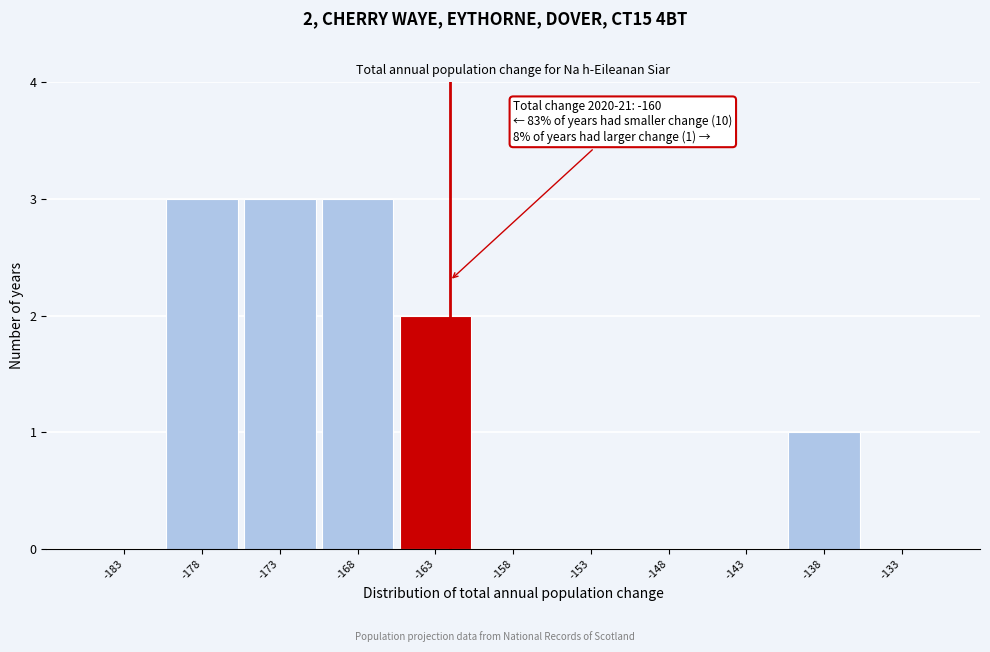

Reading left to right, what are all the values shown in this chart?

-183=0	-178=3	-173=3	-168=3	-163=2	-158=0	-153=0	-148=0	-143=0	-138=1	-133=0